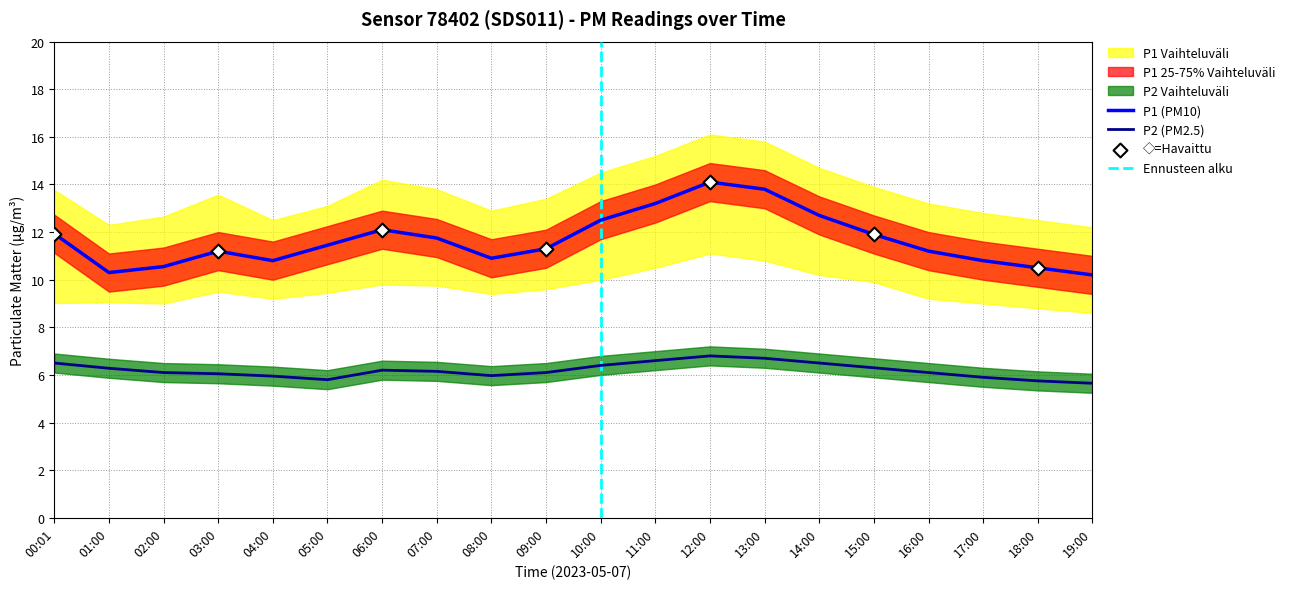

At which category is the sum across all series the highest?

12:00